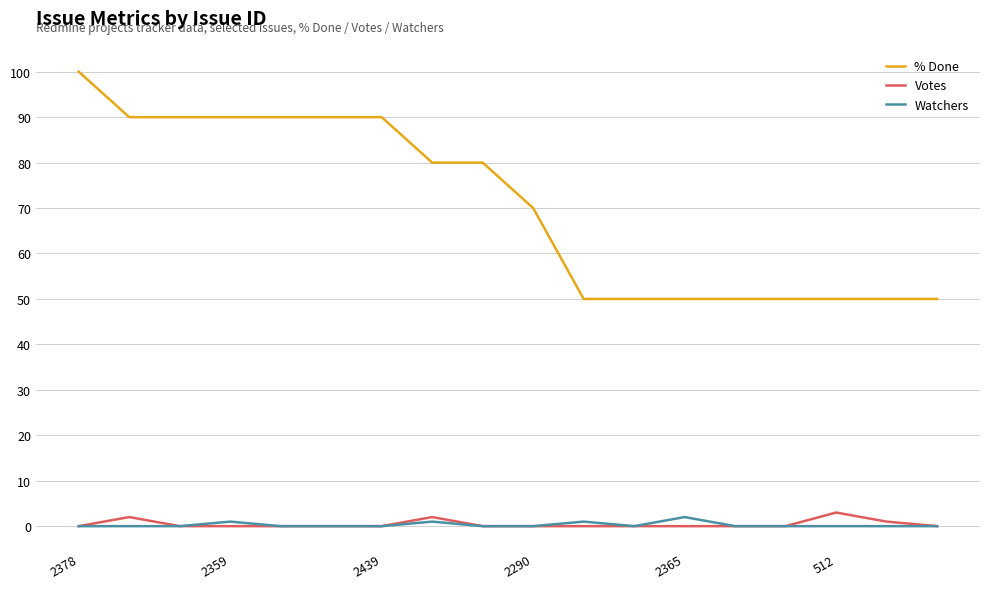

True or false: Watchers and % Done intersect in this chart.

False